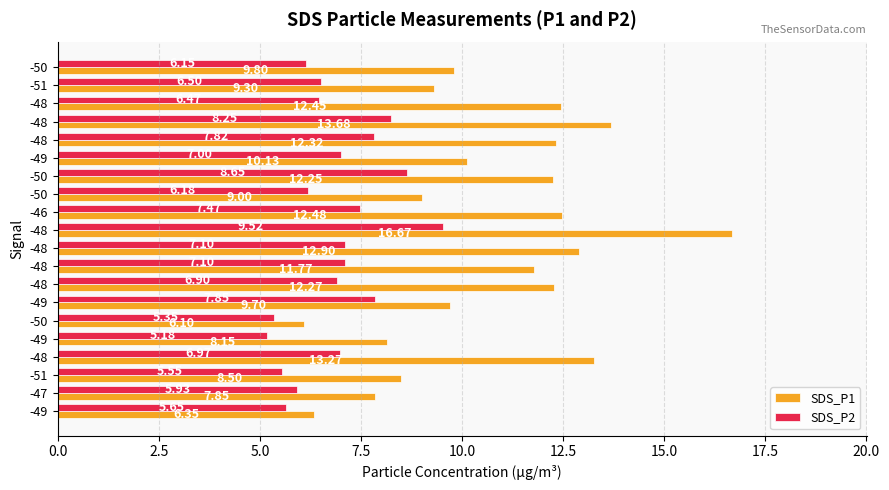

What are all the series names shown in the legend?

SDS_P1, SDS_P2